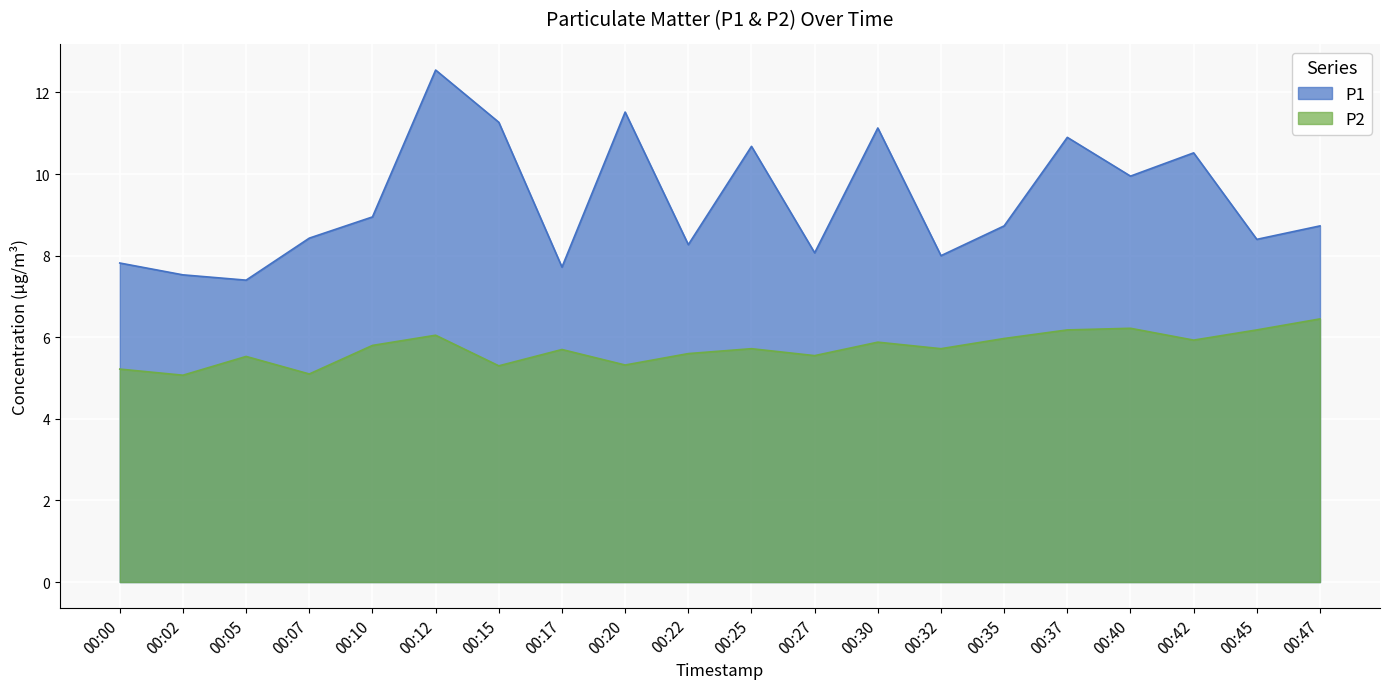

Does the chart display data point markers on the line(s)?

No